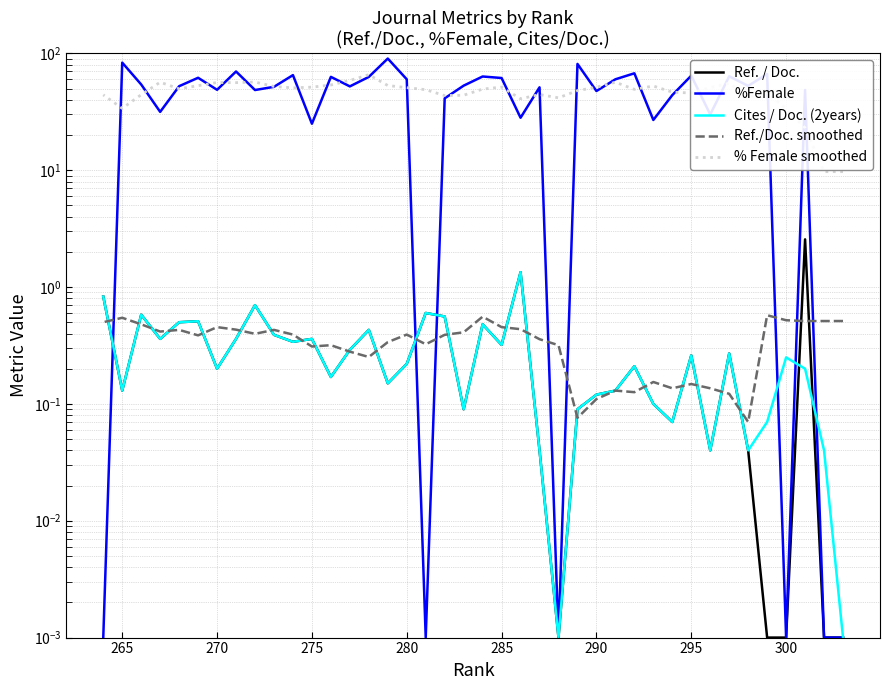

True or false: Ref./Doc. smoothed and Cites / Doc. (2years) intersect in this chart.

True